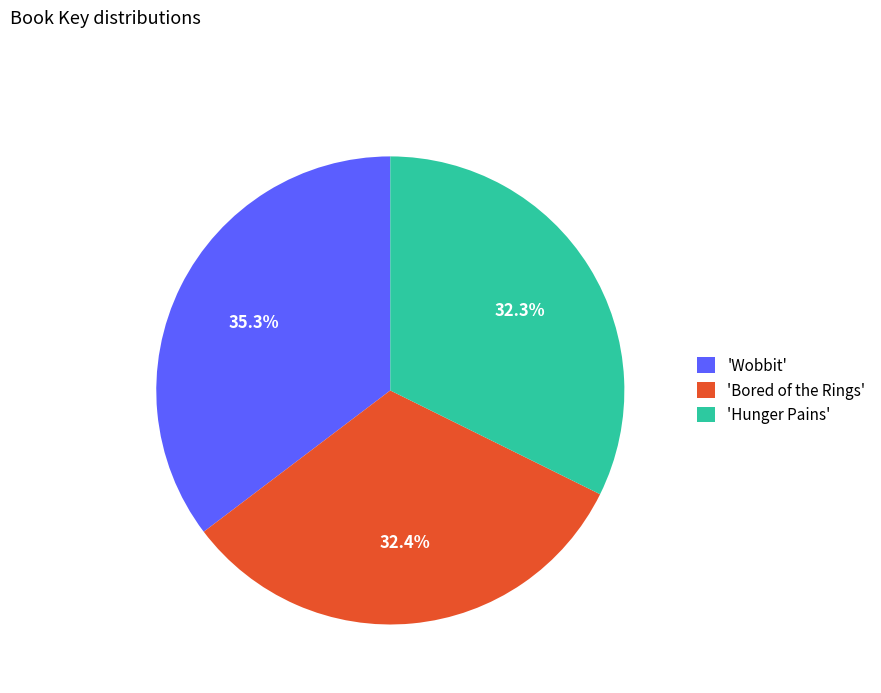

Does 'Hunger Pains' account for over 50% of the chart?

No